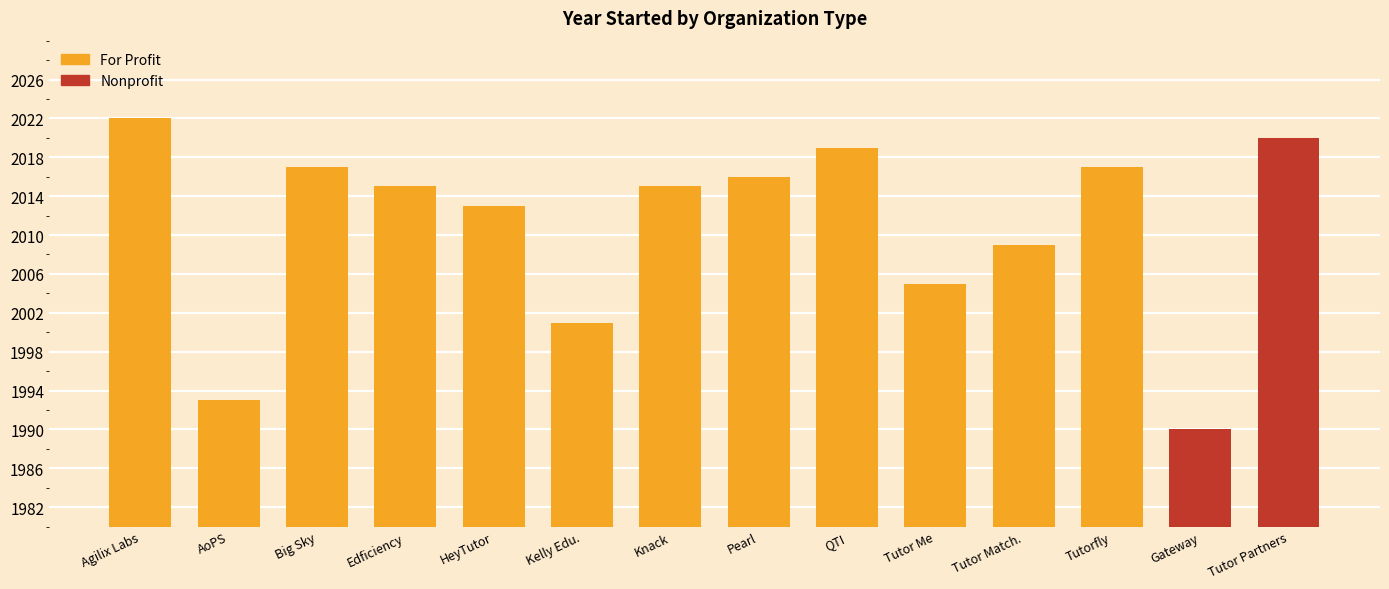

What is the difference between the second highest and minimum values?

30